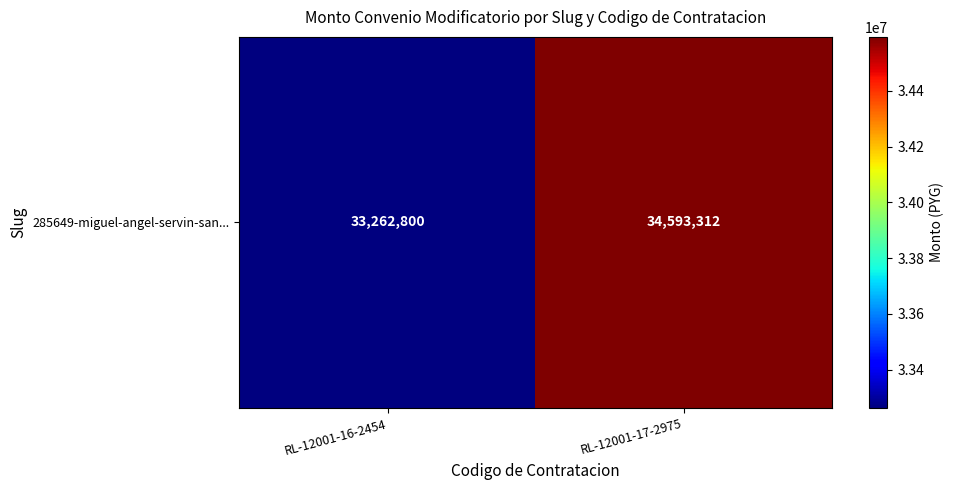

Which category has the highest value across all series?

RL-12001-17-2975